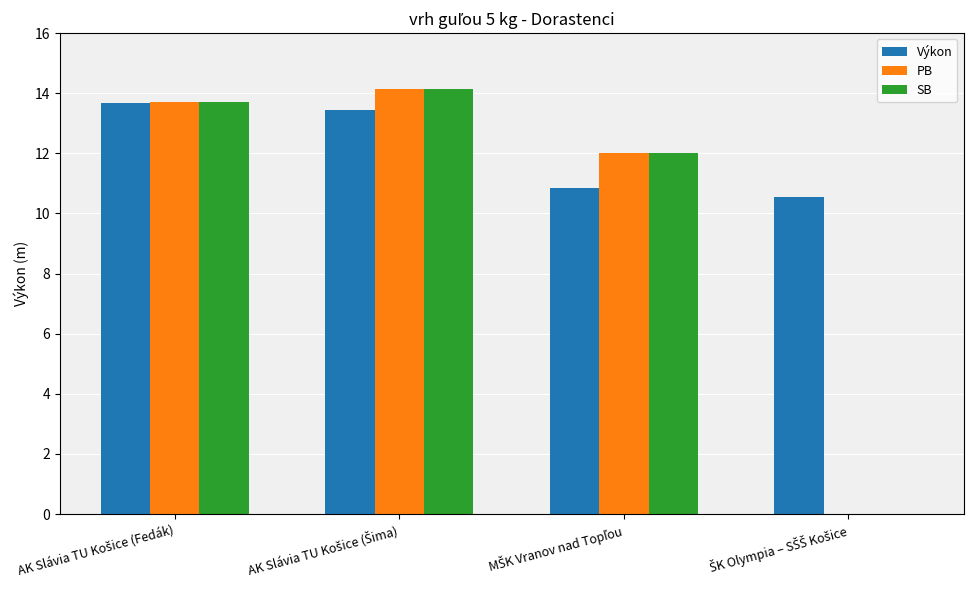

What is the sum of all SB values?

39.9